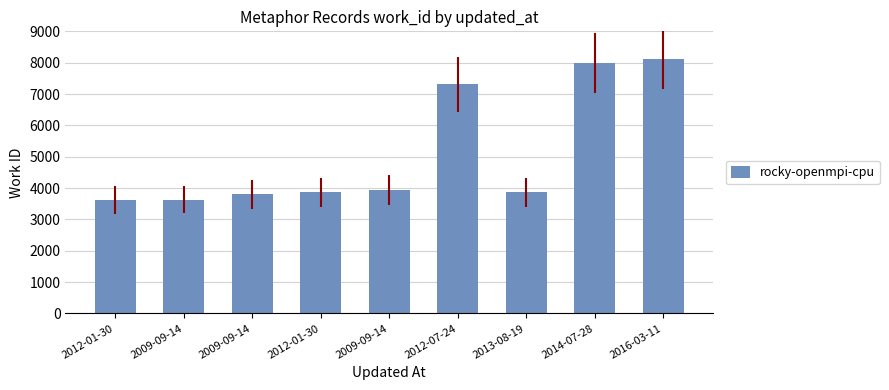

Are the bars grouped side by side (vs. stacked)?

No